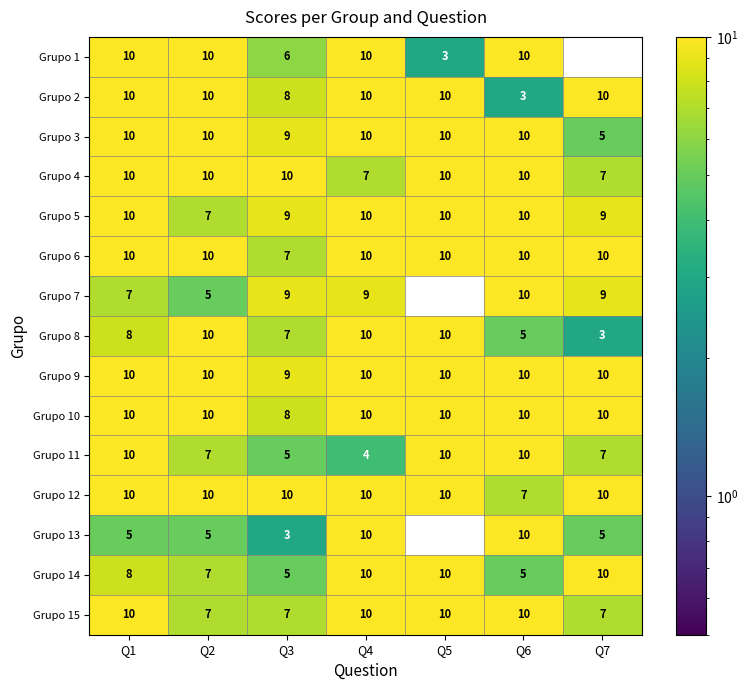

What is the sum of the Grupo 7 values at Q1 and Q2?

12